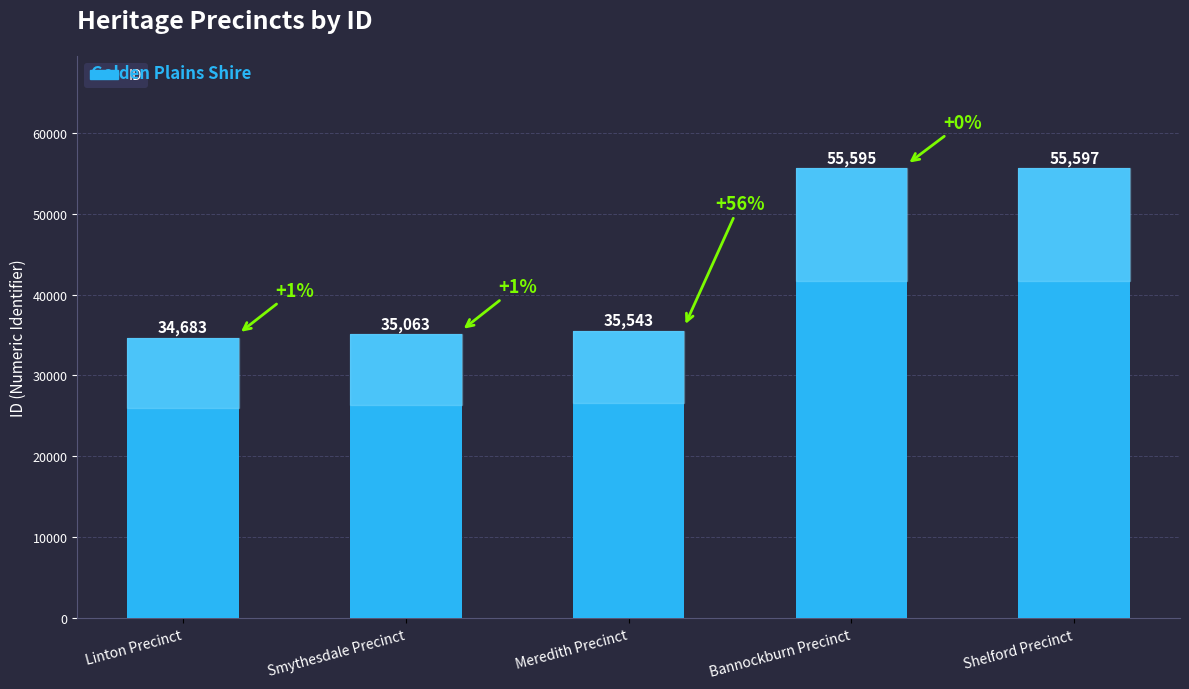

Where is the data nearest to the value 45140?

Meredith Precinct